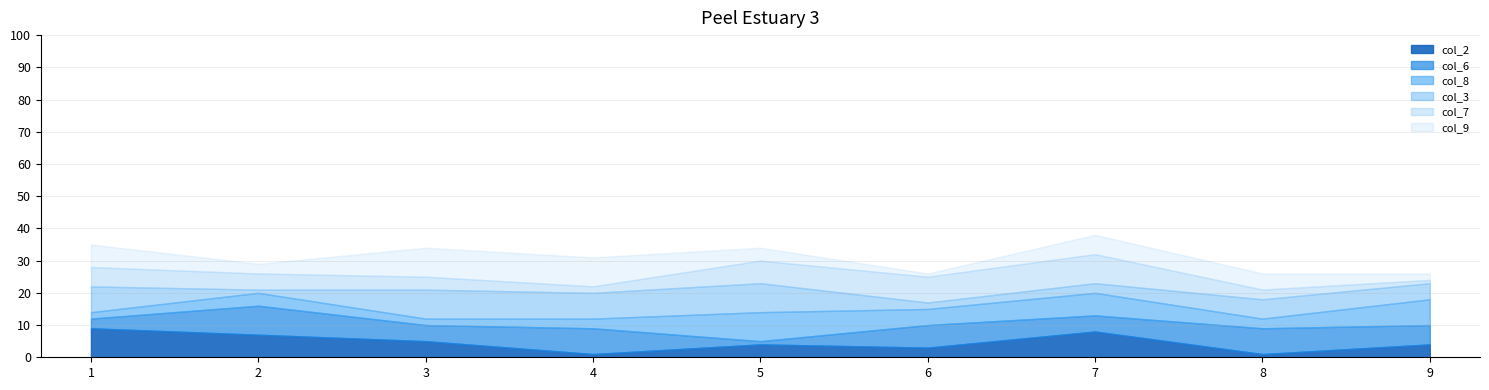

Which series changed the most between 8 and 9?

col_8